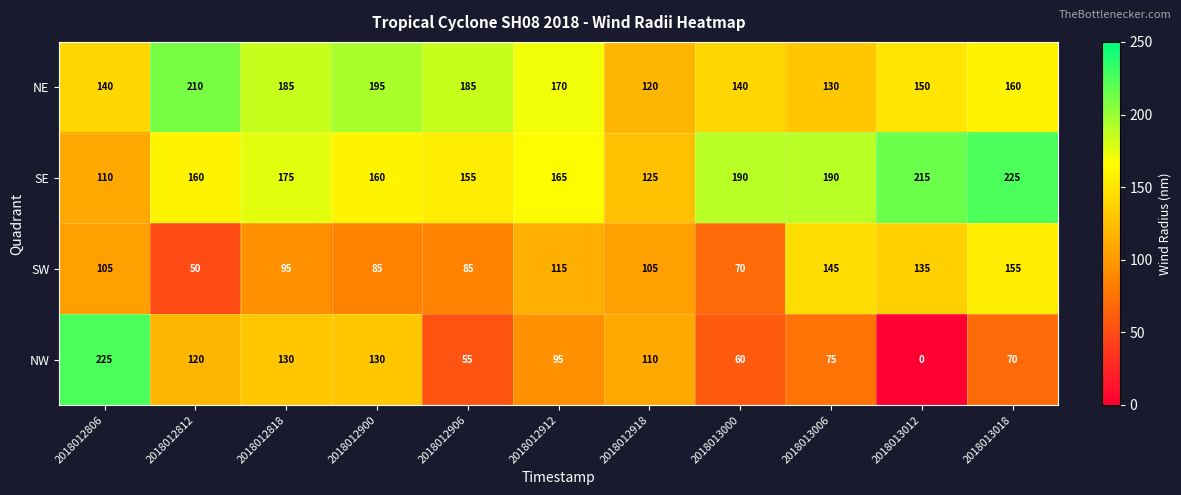

Between 2018012812 and 2018013012, which series saw the biggest shift?

NW